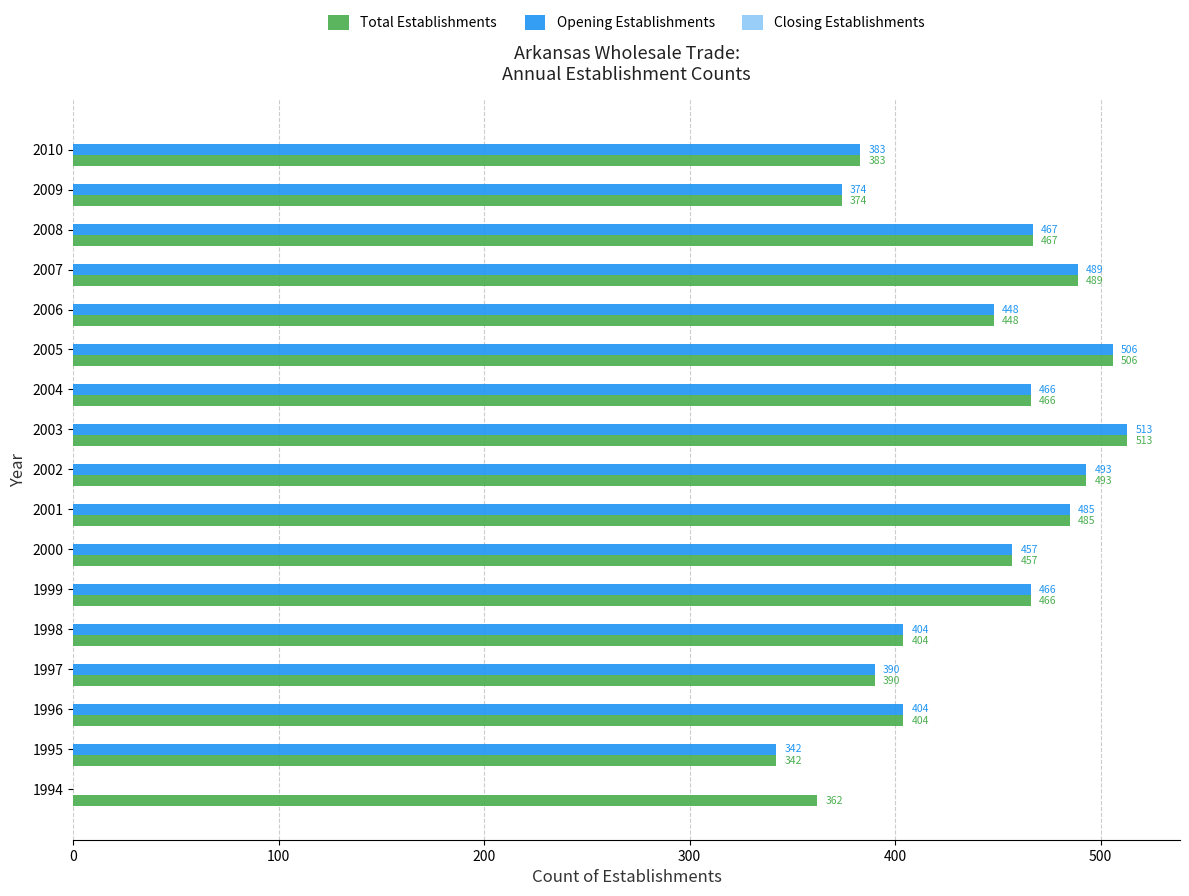

Read the Total Establishments value at 2003, to the nearest 10.

510